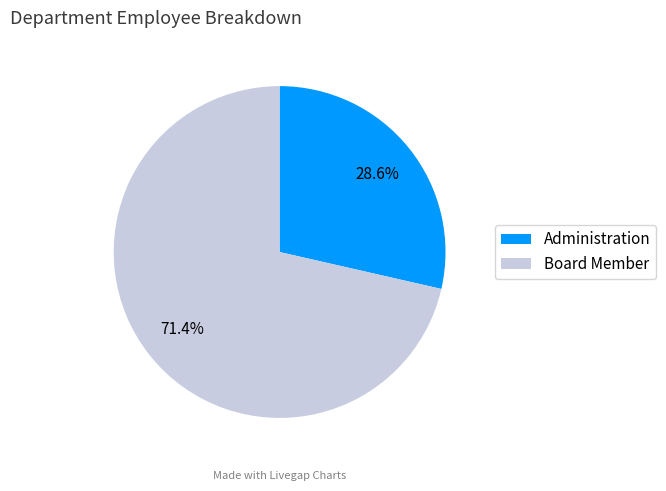

What is the majority slice?

Board Member